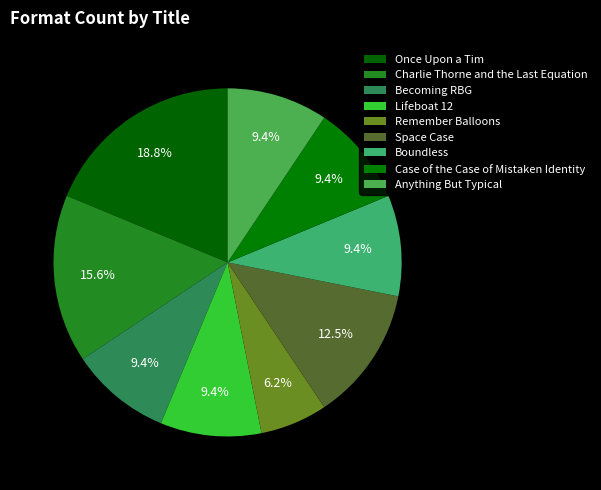

Approximately how many times larger is the value at Remember Balloons compared to Case of the Case of Mistaken Identity?

0.7